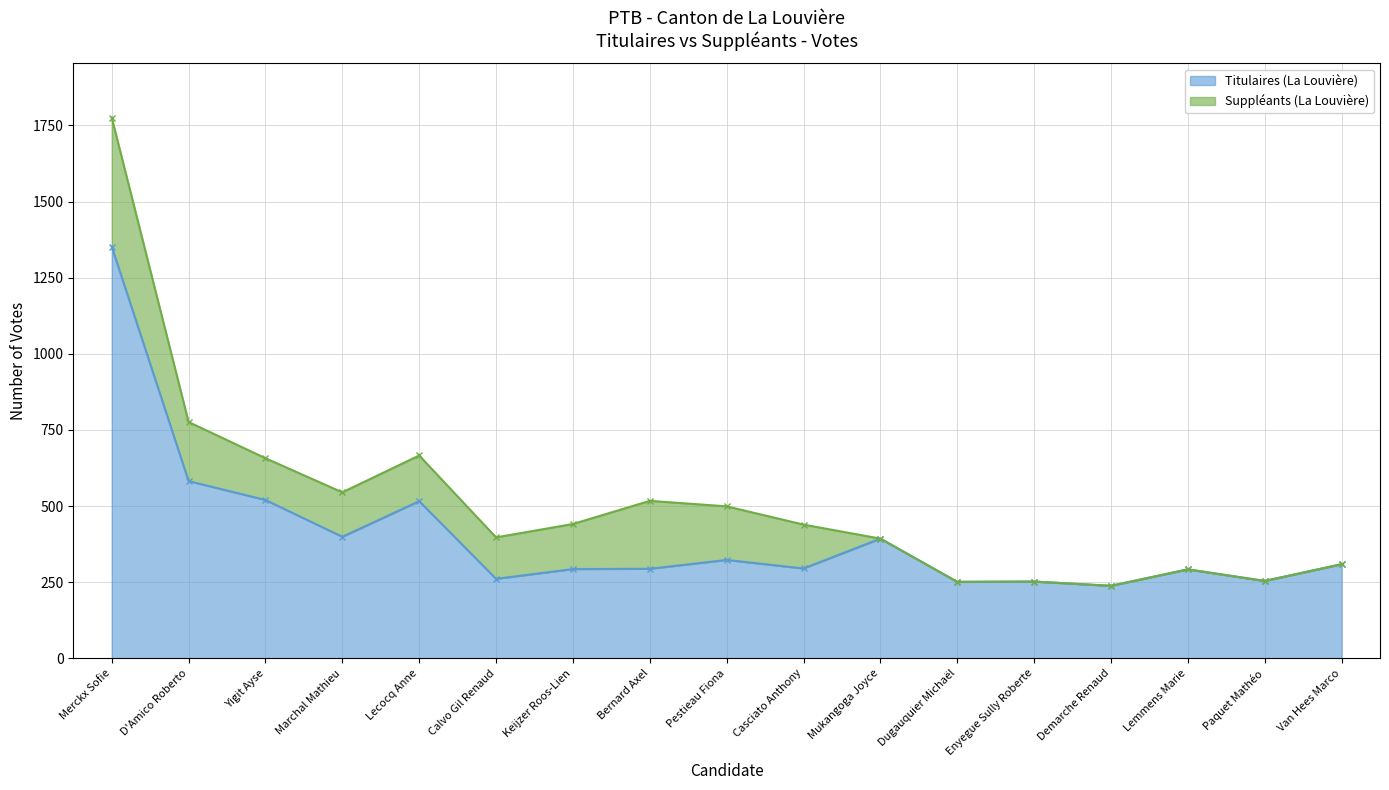

At which label is Titulaires (La Louvière) closest to 795?

D'Amico Roberto